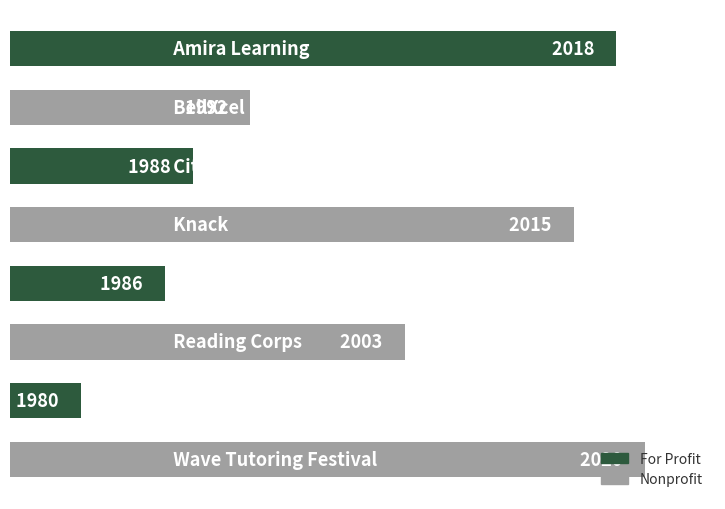

Does the chart contain stacked bars?

No